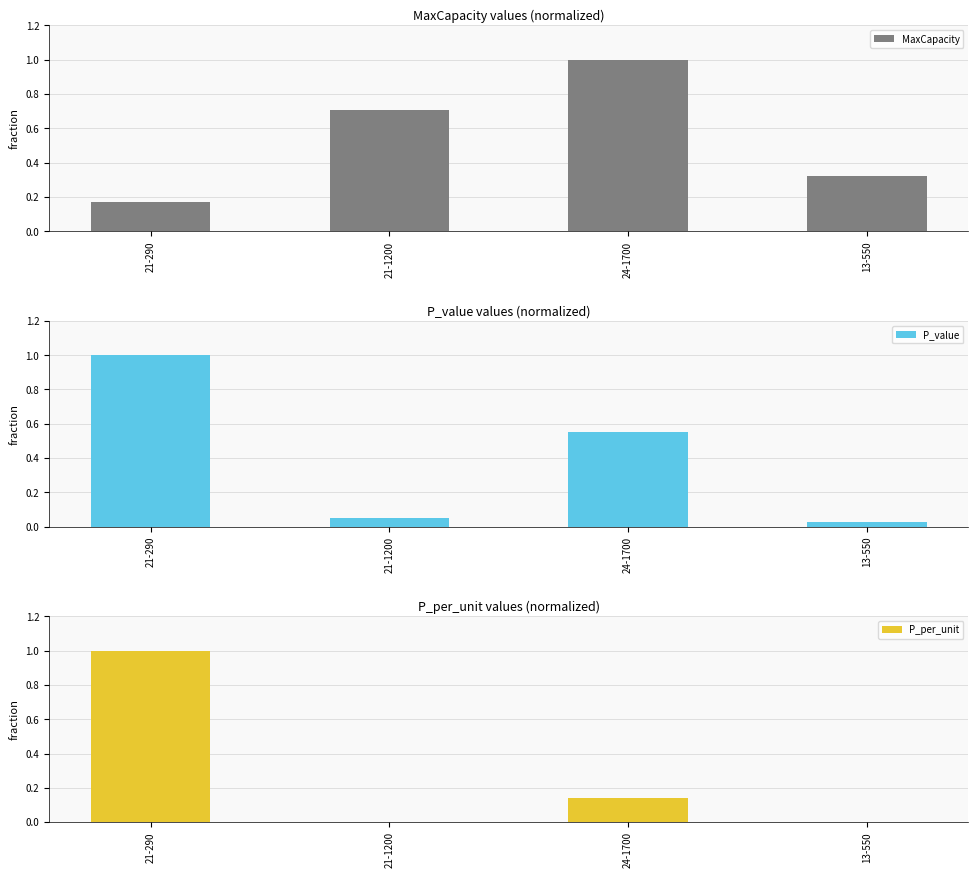

What is the average value of the MaxCapacity series?

0.6